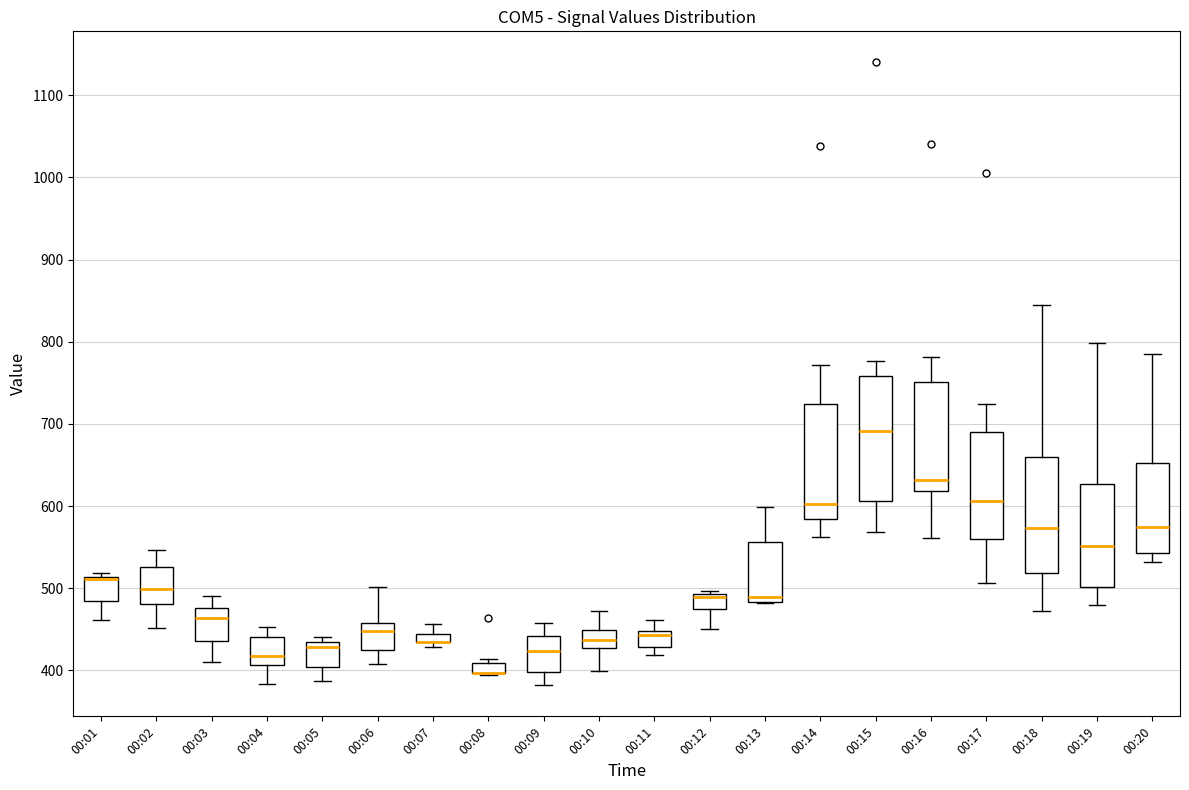

Where does the upper whisker of the box for 00:10 end on the y-axis? The values are not printed on the chart, so give them approximately, as read against the axis.

470